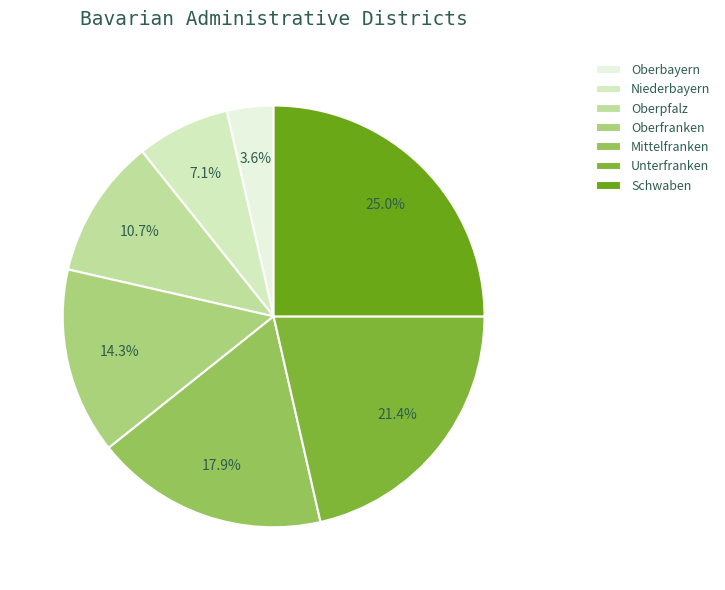

Does Oberbayern account for over 50% of the chart?

No